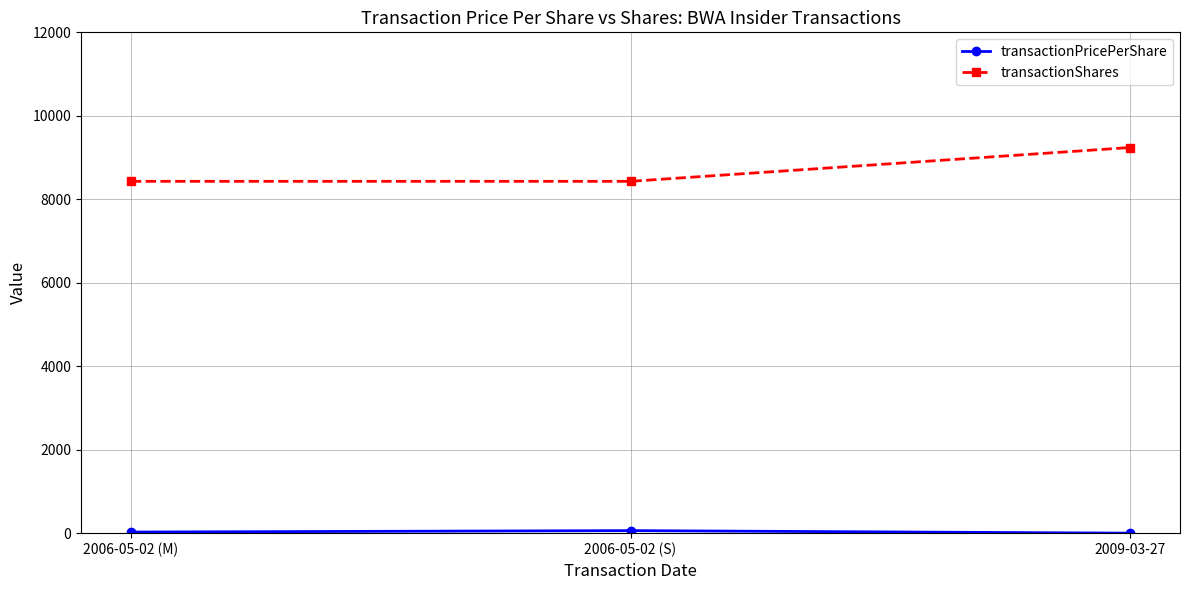

Which label corresponds to the largest value in the chart?

2009-03-27